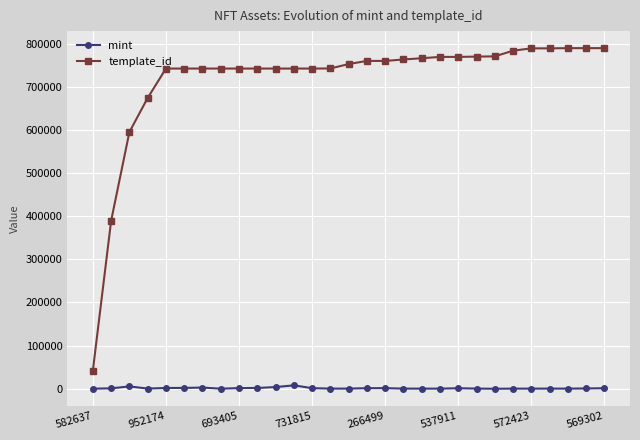

Is this an area chart (filled region under the line)?

No